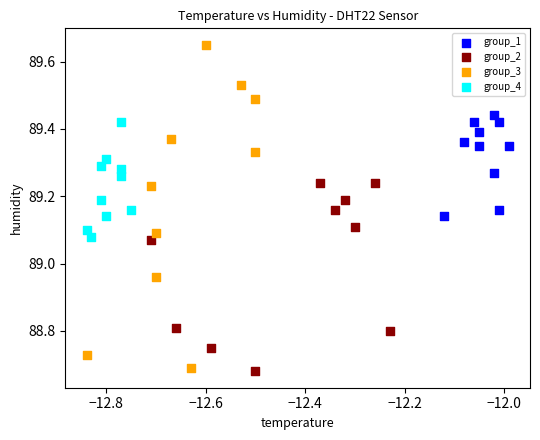

Which series has the widest spread of Y values?

group_3